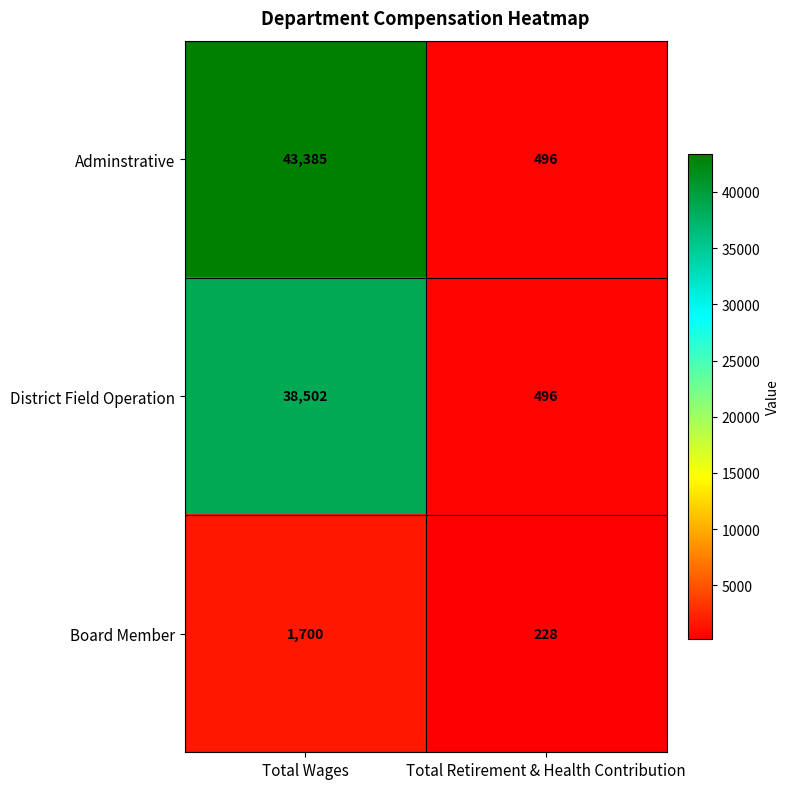

Rank the series by their maximum value, from lowest to highest.

Board Member, District Field Operation, Adminstrative